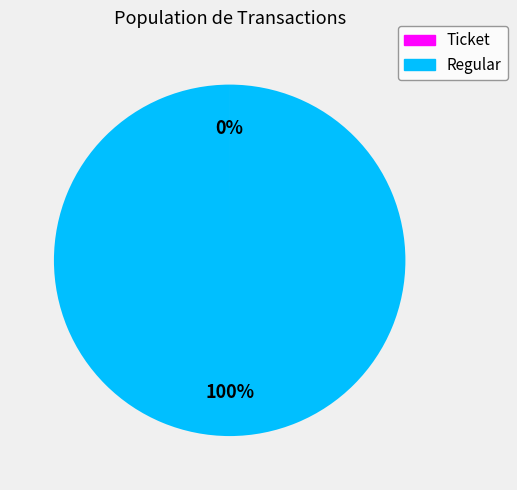

To the nearest percent, what is the average slice percentage?

50%